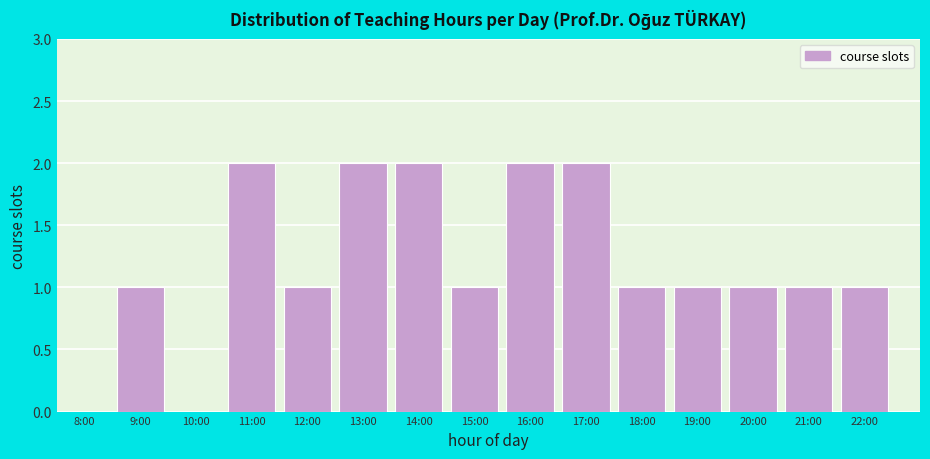

Reading right to left, transcribe all the data shown in this chart.

22:00=1	21:00=1	20:00=1	19:00=1	18:00=1	17:00=2	16:00=2	15:00=1	14:00=2	13:00=2	12:00=1	11:00=2	10:00=0	9:00=1	8:00=0